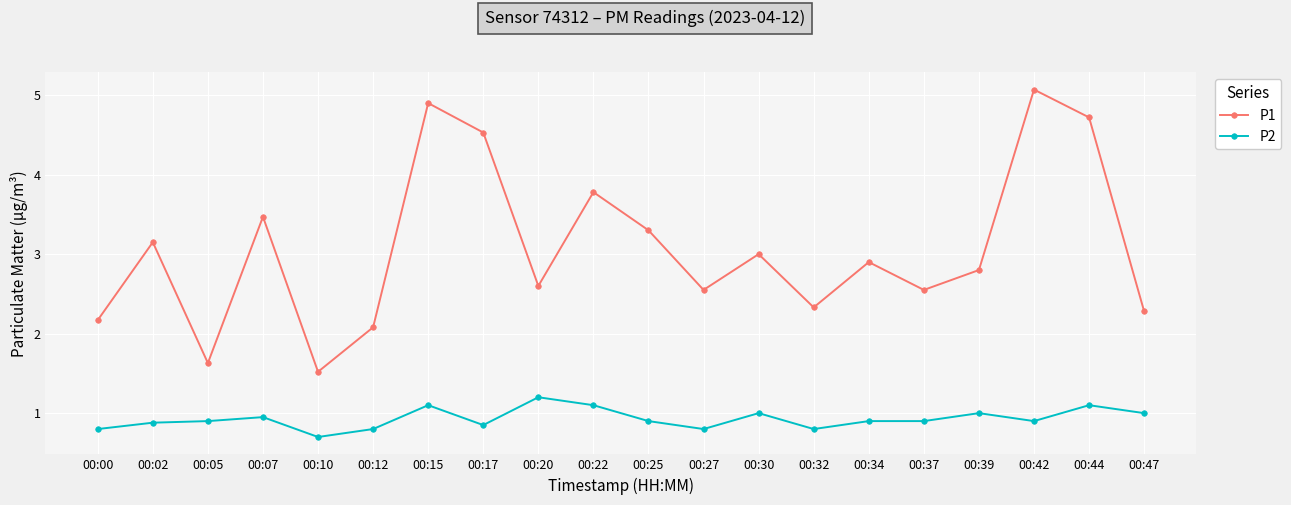

What is the total value across all series at 00:42?

6.0